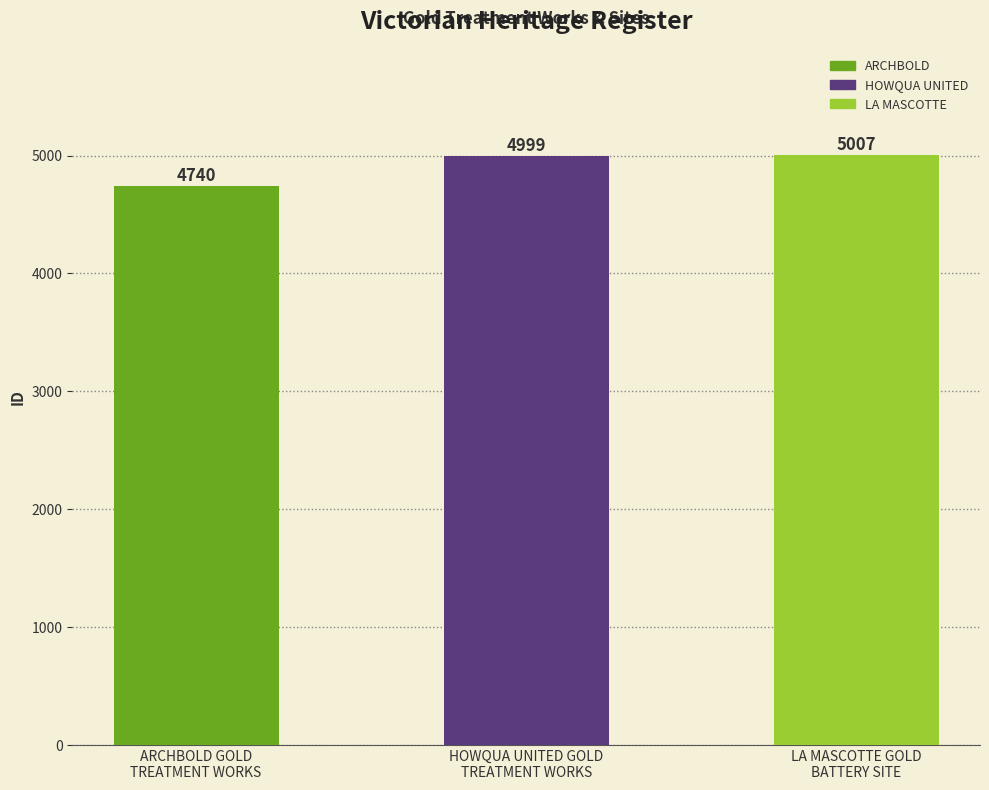

Rank the categories by value from highest to lowest.

LA MASCOTTE GOLD
BATTERY SITE, HOWQUA UNITED GOLD
TREATMENT WORKS, ARCHBOLD GOLD
TREATMENT WORKS